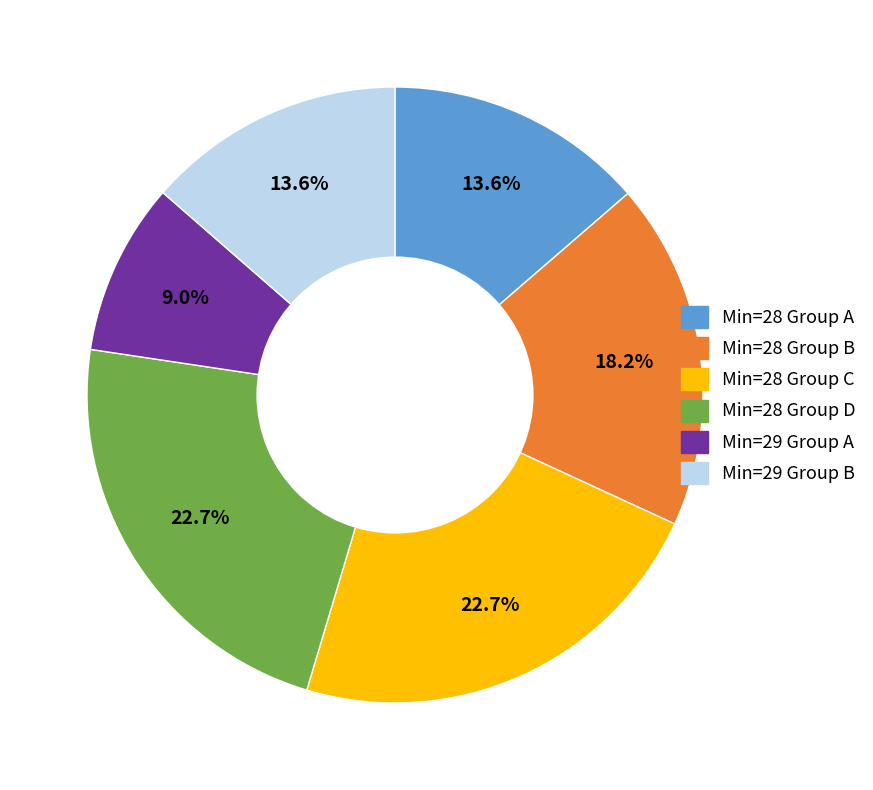

Approximately how many times larger is the value at Min=29 Group A compared to Min=28 Group D?

0.4